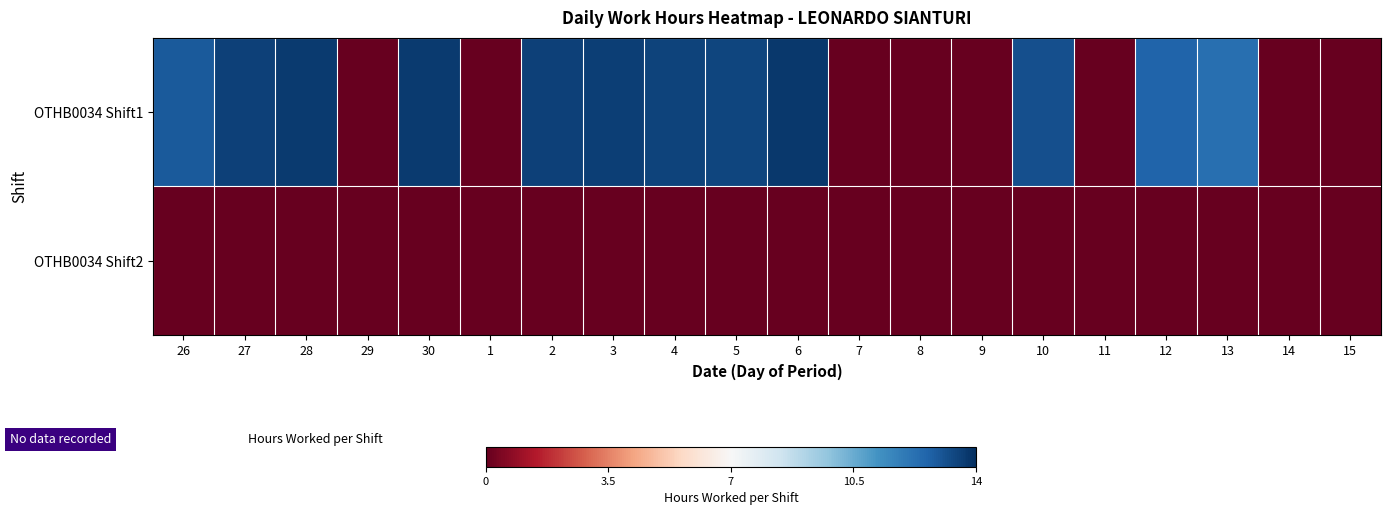

Which category has the highest value across all series?

6